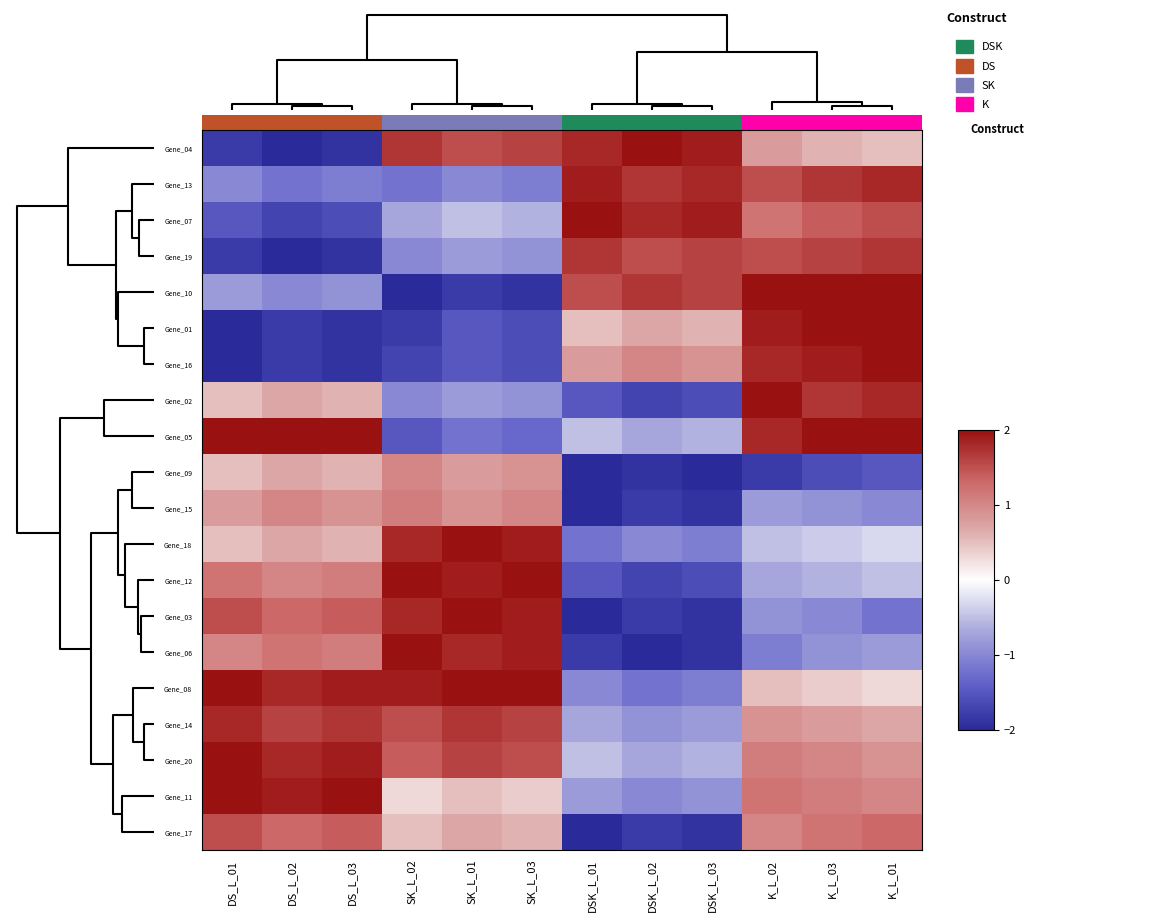

Rank the series by their maximum value, from lowest to highest.

Gene_09, Gene_15, Gene_17, Gene_19, Gene_14, Gene_13, Gene_04, Gene_07, Gene_16, Gene_02, Gene_18, Gene_03, Gene_06, Gene_20, Gene_12, Gene_08, Gene_11, Gene_10, Gene_01, Gene_05